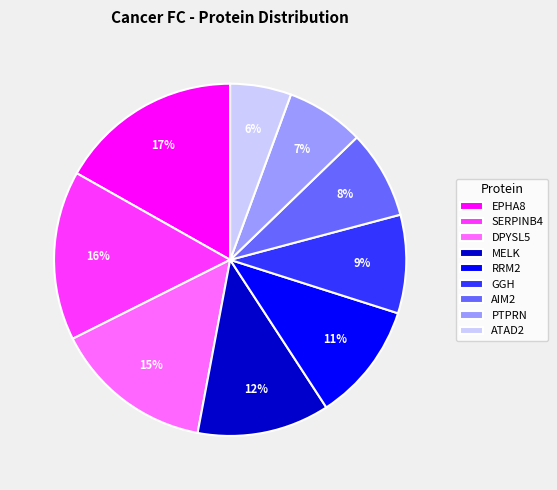

Is the sum of DPYSL5 and ATAD2 greater than half?

No